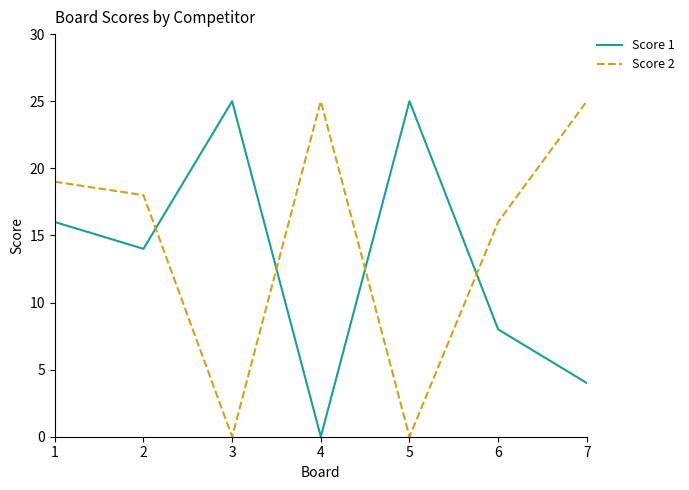

What is the spread (max minus min) of values at 7?

21